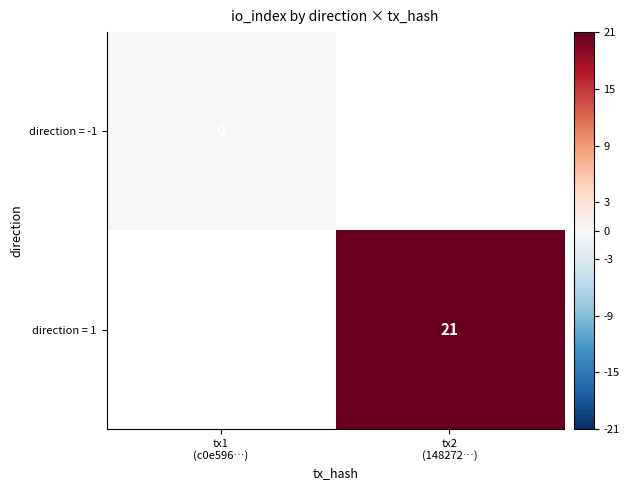

What is the maximum value shown in the chart?

21.0